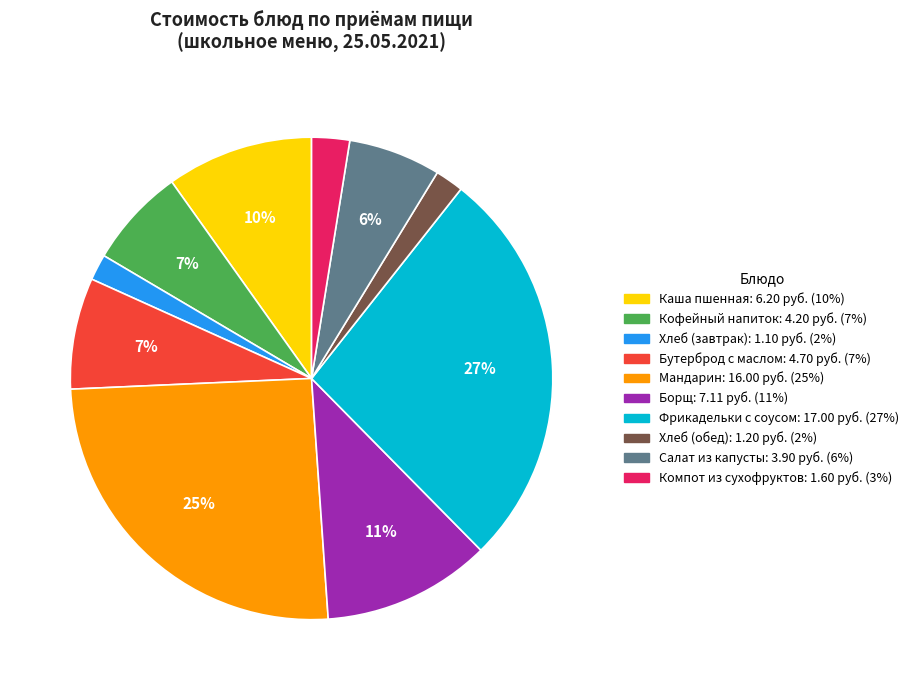

True or false: Салат из капусты accounts for 6% of the total.

True